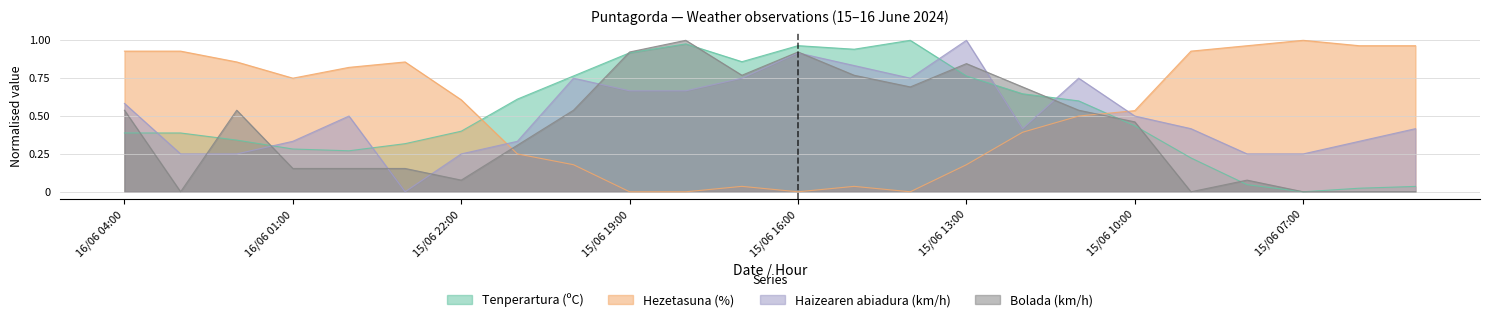

Reading left to right, what are all the values shown in this chart?

Tenperartura (ºC): 16/06 04:00=0.4	16/06 03:00=0.4	16/06 02:00=0.3	16/06 01:00=0.3	16/06 00:00=0.3	15/06 23:00=0.3	15/06 22:00=0.4	15/06 21:00=0.6	15/06 20:00=0.8	15/06 19:00=0.9	15/06 18:00=1.0	15/06 17:00=0.9	15/06 16:00=1.0	15/06 15:00=0.9	15/06 14:00=1.0	15/06 13:00=0.8	15/06 12:00=0.6	15/06 11:00=0.6	15/06 10:00=0.4	15/06 09:00=0.2	15/06 08:00=0.0	15/06 07:00=0.0	15/06 06:00=0.0	15/06 05:00=0.0
Hezetasuna (%): 16/06 04:00=0.9	16/06 03:00=0.9	16/06 02:00=0.9	16/06 01:00=0.8	16/06 00:00=0.8	15/06 23:00=0.9	15/06 22:00=0.6	15/06 21:00=0.2	15/06 20:00=0.2	15/06 19:00=0.0	15/06 18:00=0.0	15/06 17:00=0.0	15/06 16:00=0.0	15/06 15:00=0.0	15/06 14:00=0.0	15/06 13:00=0.2	15/06 12:00=0.4	15/06 11:00=0.5	15/06 10:00=0.5	15/06 09:00=0.9	15/06 08:00=1.0	15/06 07:00=1.0	15/06 06:00=1.0	15/06 05:00=1.0
Haizearen abiadura (km/h): 16/06 04:00=0.6	16/06 03:00=0.2	16/06 02:00=0.2	16/06 01:00=0.3	16/06 00:00=0.5	15/06 23:00=0.0	15/06 22:00=0.2	15/06 21:00=0.3	15/06 20:00=0.8	15/06 19:00=0.7	15/06 18:00=0.7	15/06 17:00=0.8	15/06 16:00=0.9	15/06 15:00=0.8	15/06 14:00=0.8	15/06 13:00=1.0	15/06 12:00=0.4	15/06 11:00=0.8	15/06 10:00=0.5	15/06 09:00=0.4	15/06 08:00=0.2	15/06 07:00=0.2	15/06 06:00=0.3	15/06 05:00=0.4
Bolada (km/h): 16/06 04:00=0.5	16/06 03:00=0.0	16/06 02:00=0.5	16/06 01:00=0.2	16/06 00:00=0.2	15/06 23:00=0.2	15/06 22:00=0.1	15/06 21:00=0.3	15/06 20:00=0.5	15/06 19:00=0.9	15/06 18:00=1.0	15/06 17:00=0.8	15/06 16:00=0.9	15/06 15:00=0.8	15/06 14:00=0.7	15/06 13:00=0.8	15/06 12:00=0.7	15/06 11:00=0.5	15/06 10:00=0.5	15/06 09:00=0.0	15/06 08:00=0.1	15/06 07:00=0.0	15/06 06:00=0.0	15/06 05:00=0.0